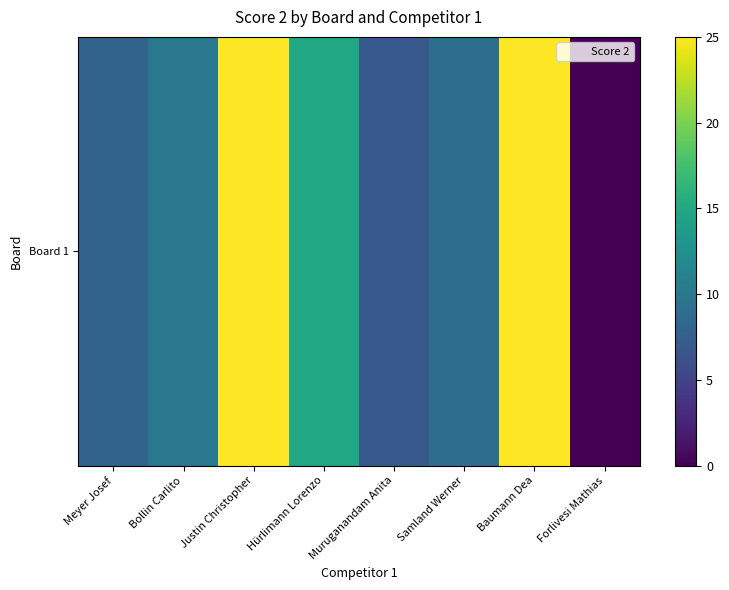

What is the sum of the values at Hürlimann Lorenzo and Justin Christopher?

40